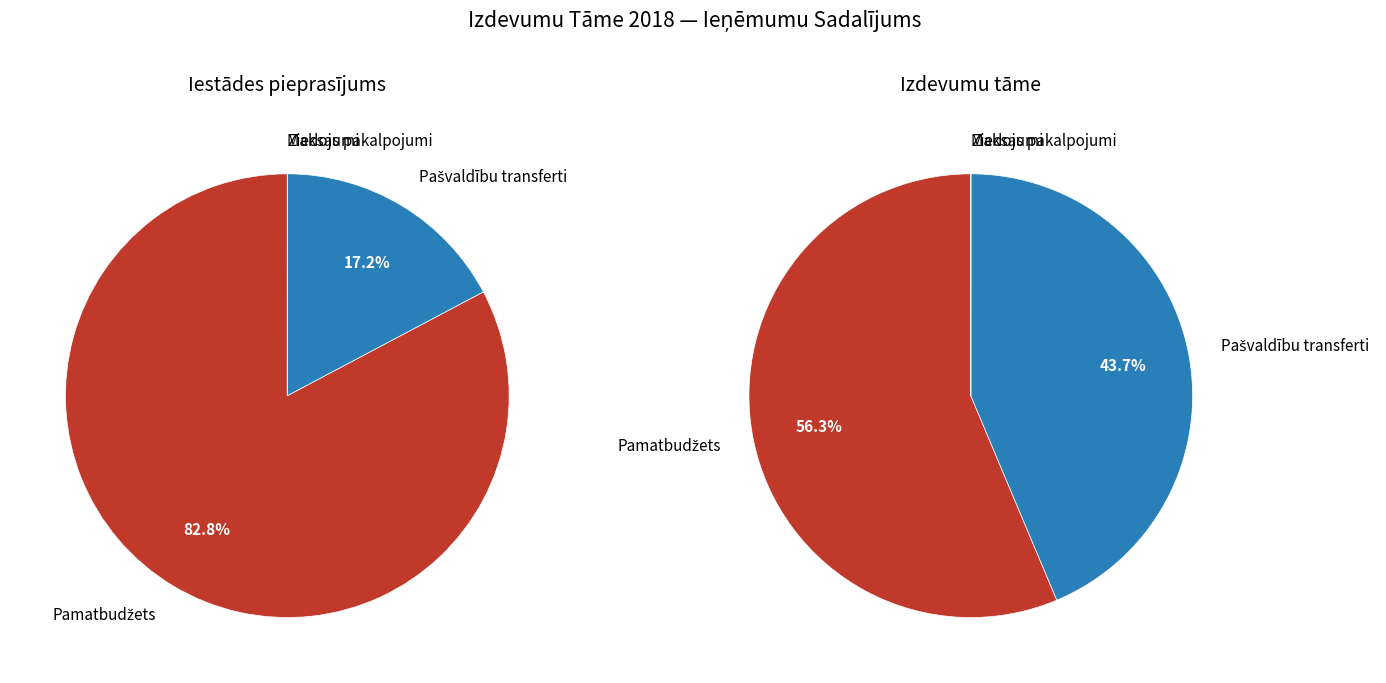

Do Pašvaldību transferti and Pamatbudžets together represent more than half of the pie?

Yes